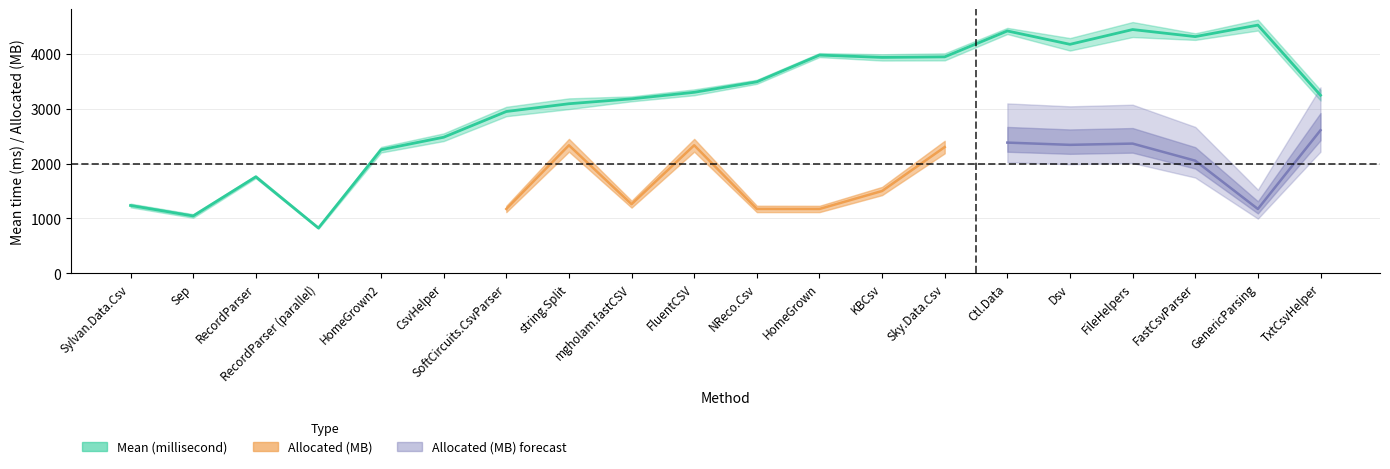

Read the value at TxtCsvHelper.

3250.2